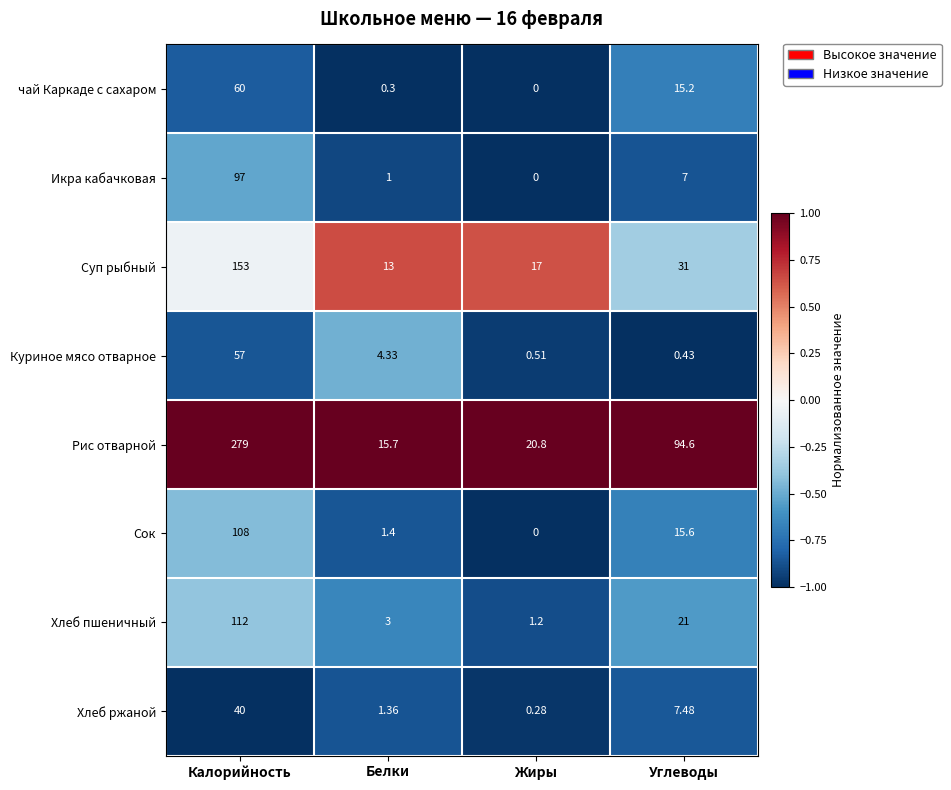

Which category has the highest value across all series?

Калорийность